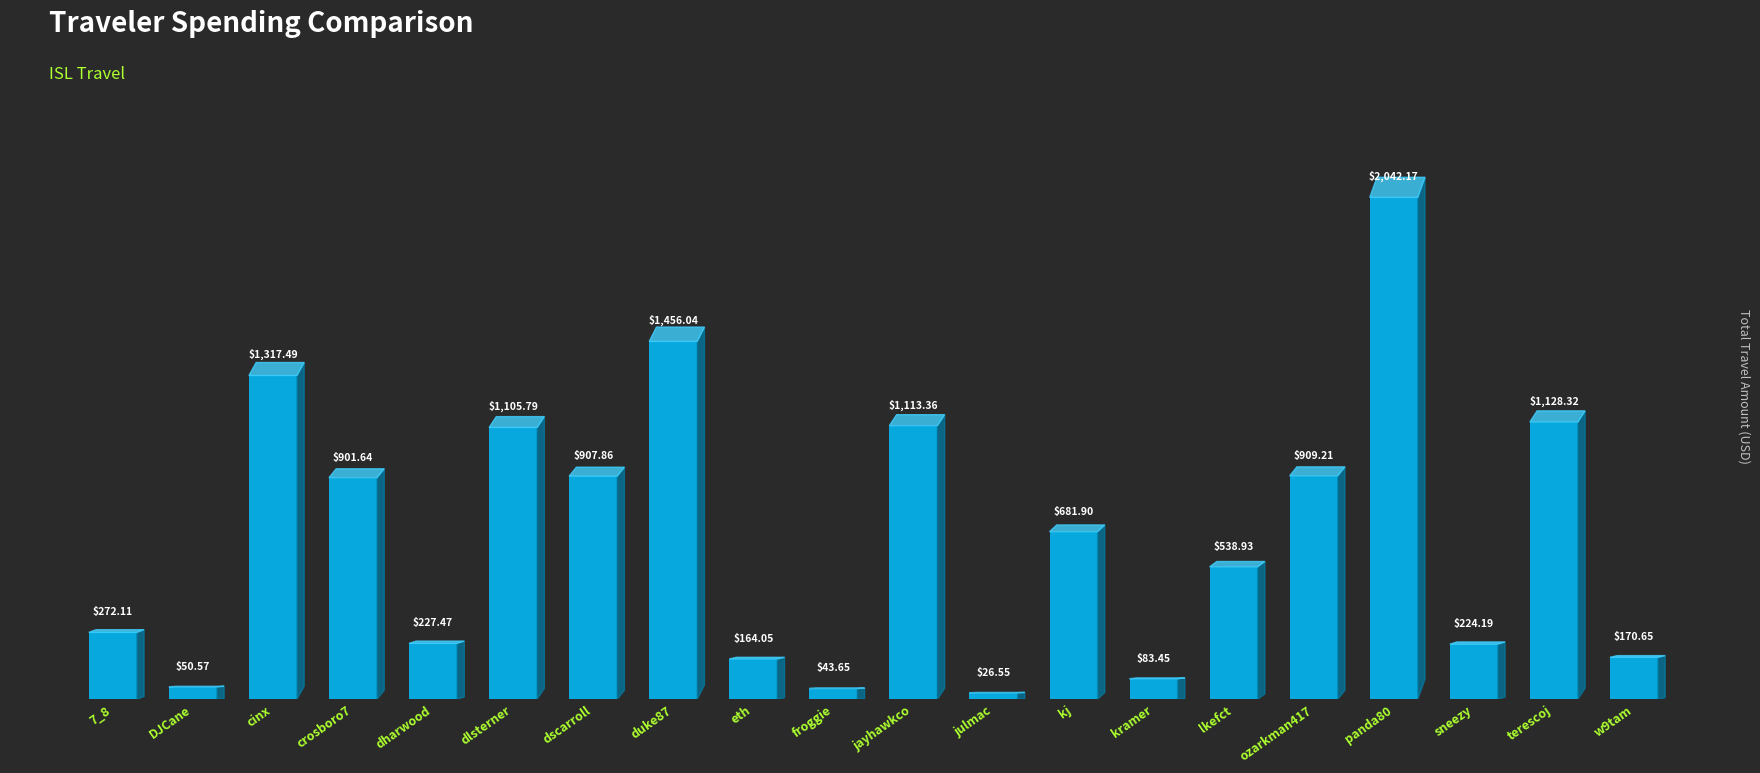

Which has a higher value, cinx or kramer?

cinx